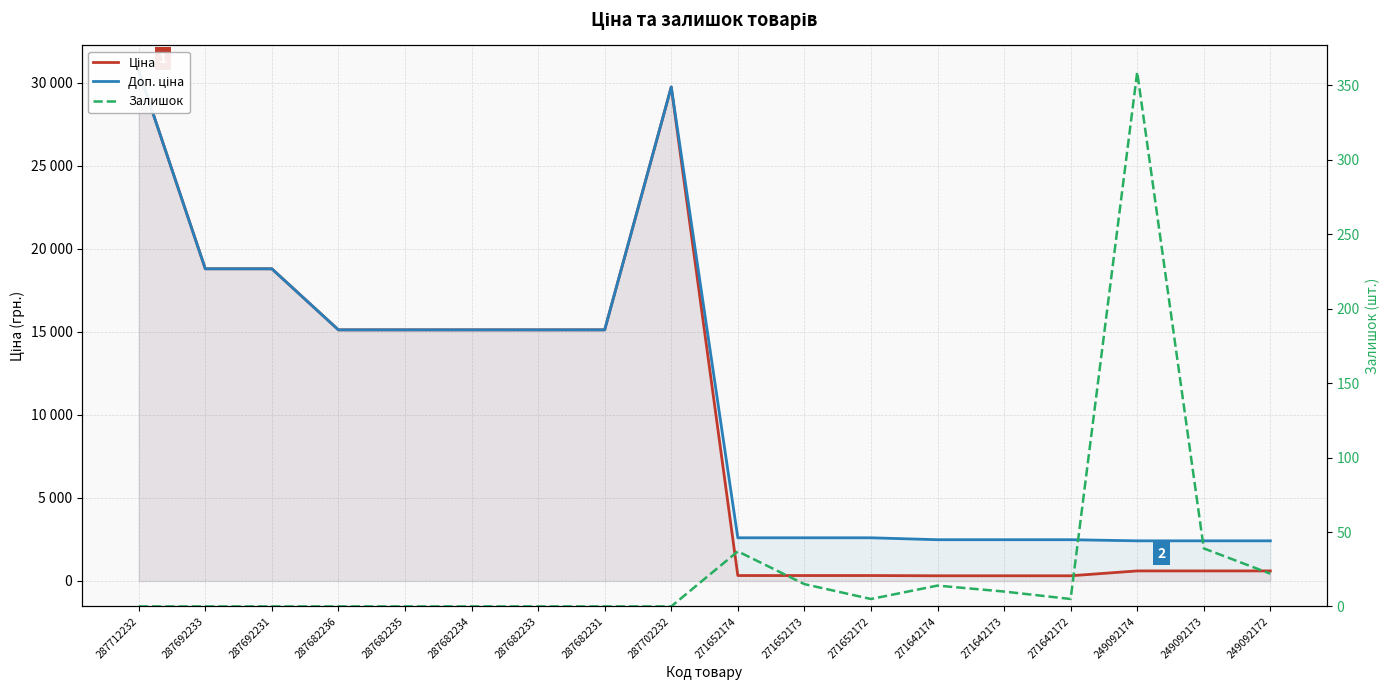

Does the chart have visible grid lines?

Yes